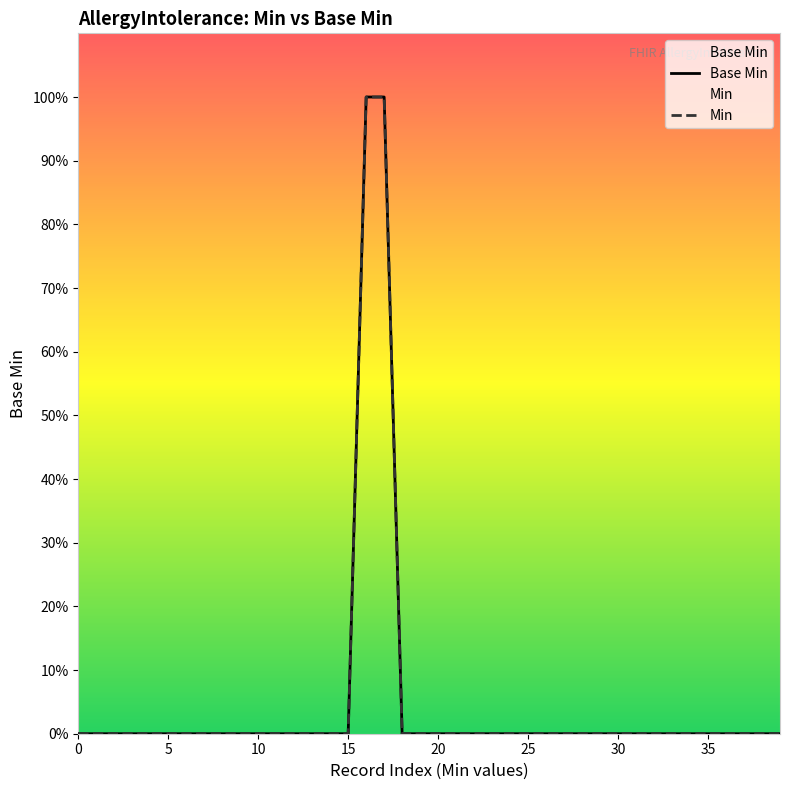

The chart shows a value of 0 at 0. True or false?

True